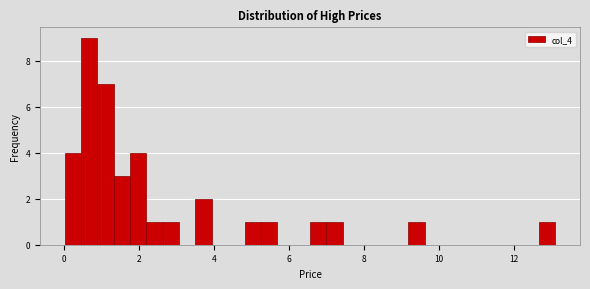

Read against the x-axis, roughly where is the centre of the tallest bar?

0.6